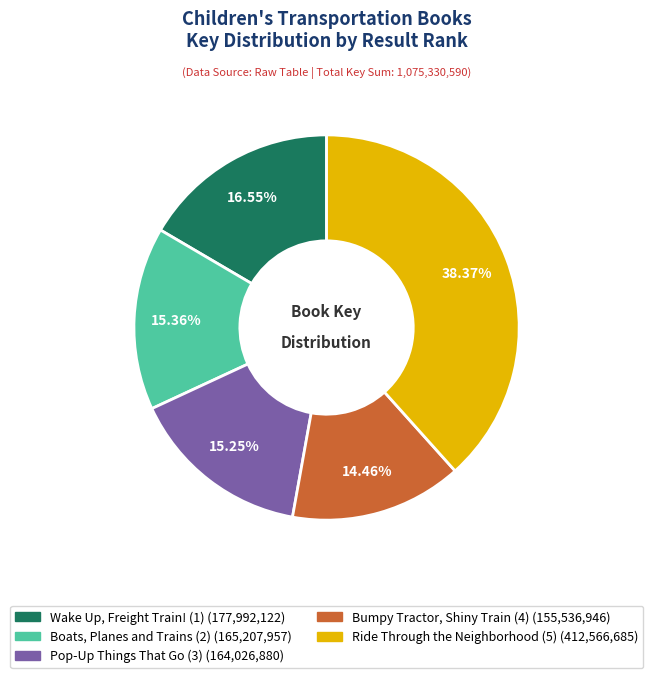

What is the ratio of the value at Wake Up, Freight Train! (1) to the value at Boats, Planes and Trains (2)?

1.1